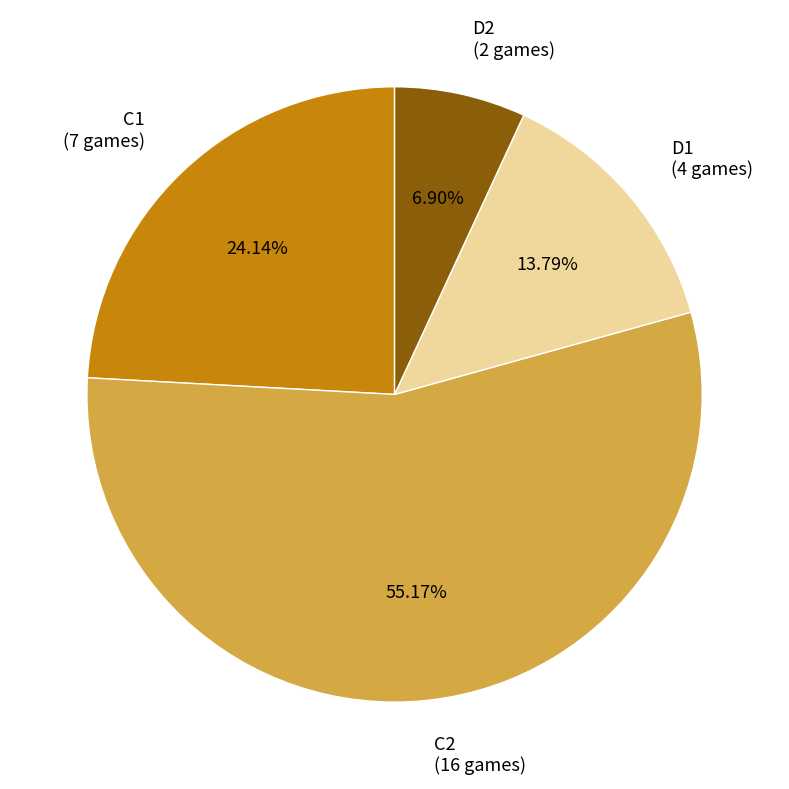

To the nearest percent, what is the average slice percentage?

25%